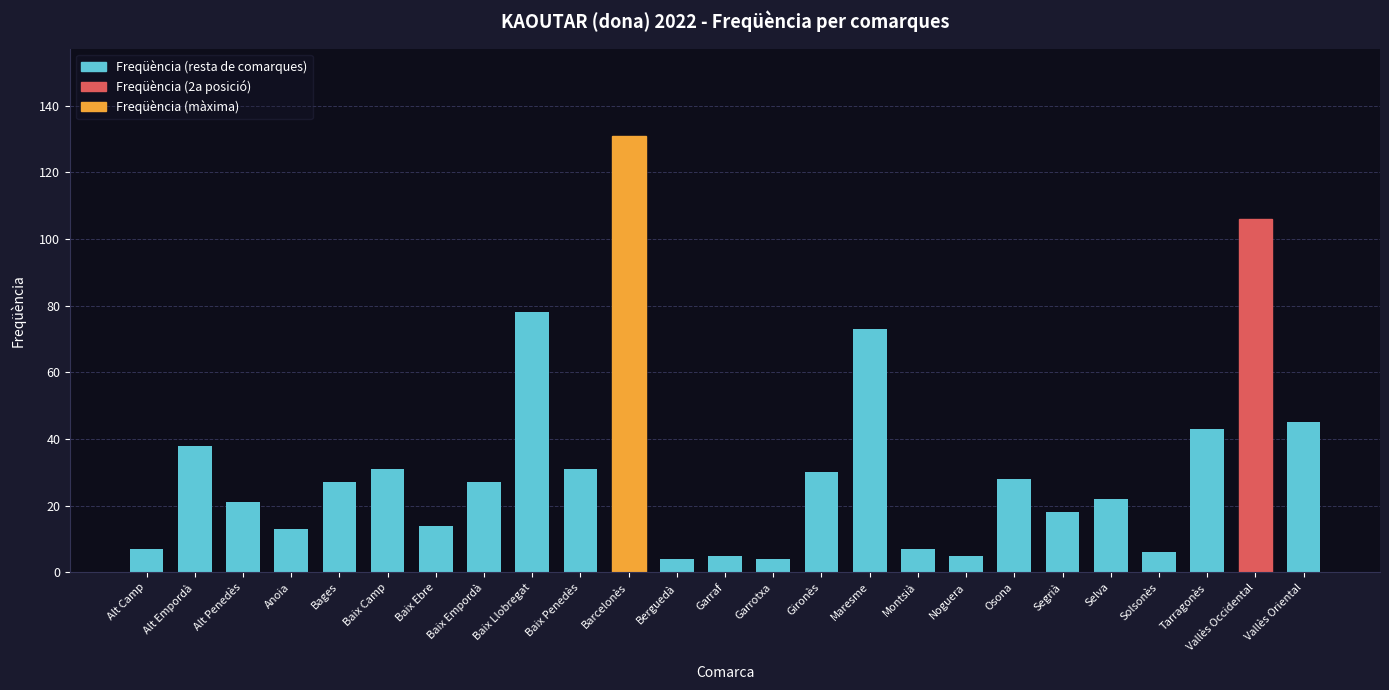

What position from the right is Osona?

7